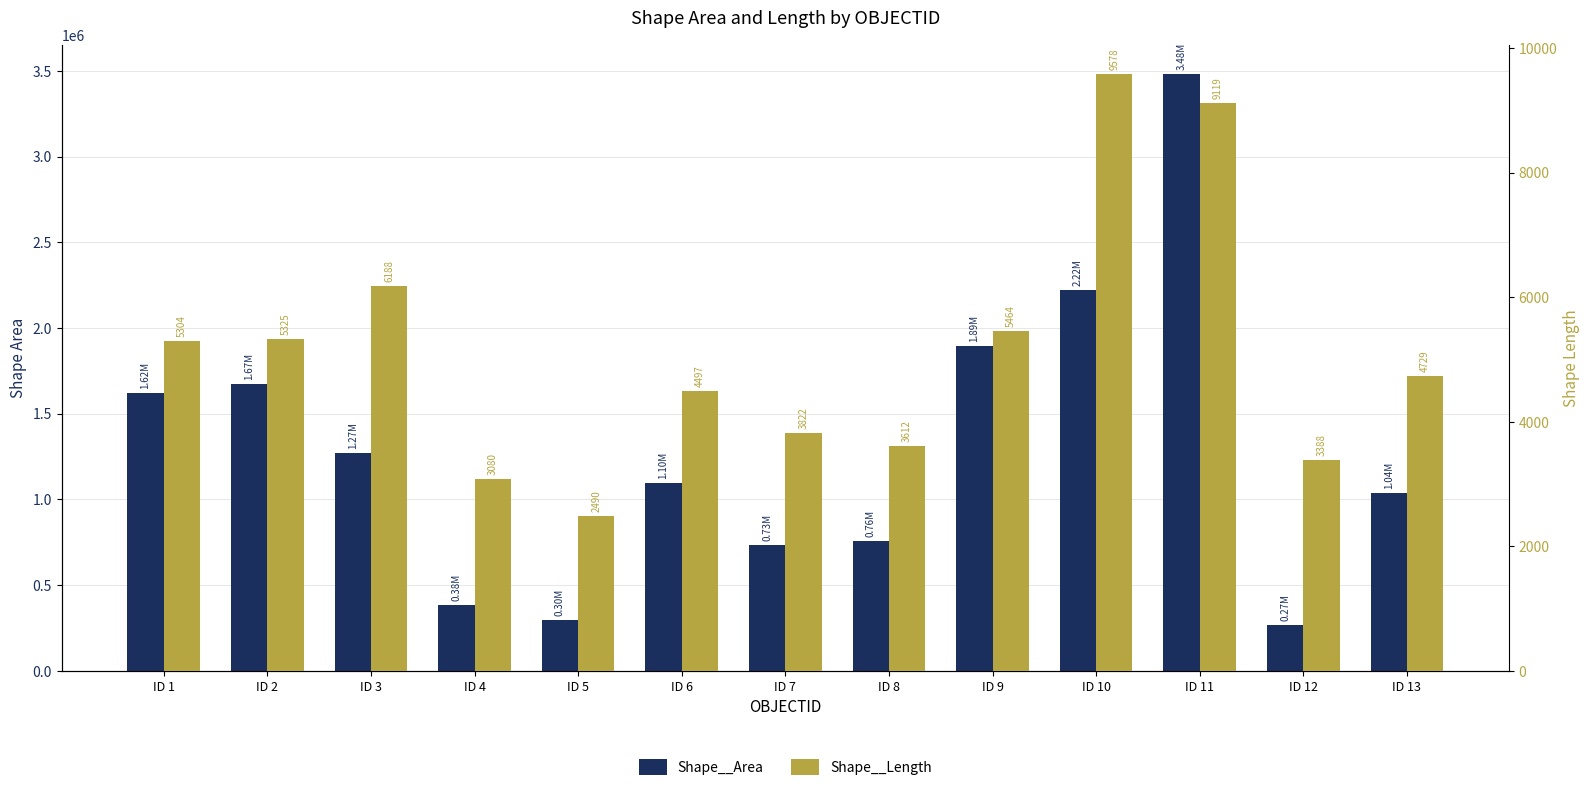

What is the maximum value shown in the chart?

3479140.0